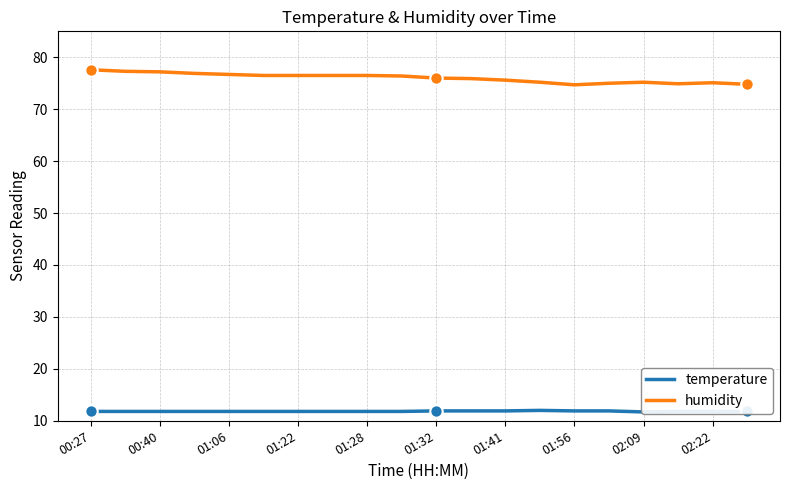

What is the lowest value of the humidity series?

74.7